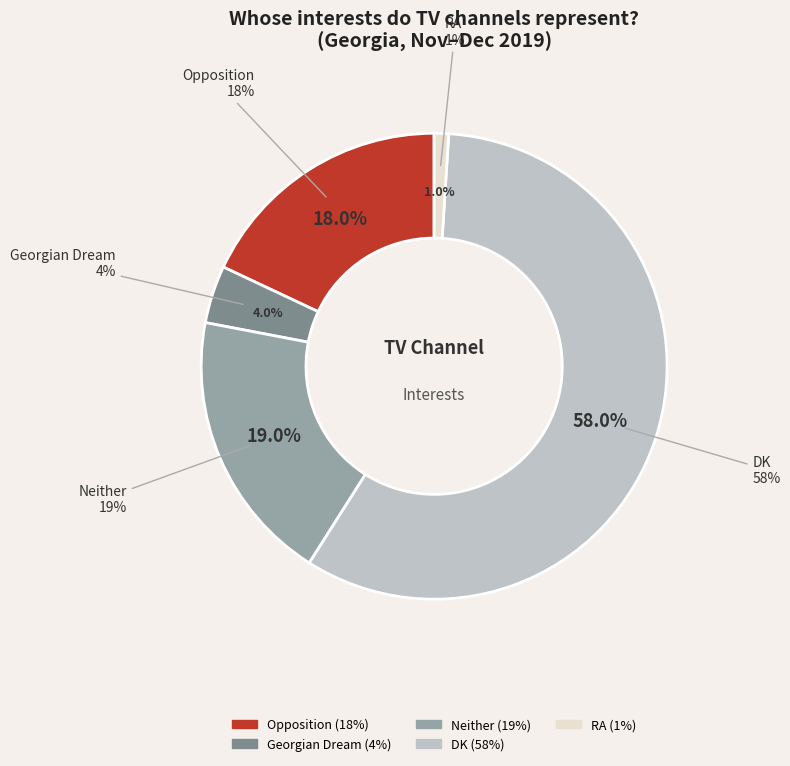

Count the number of slices in the pie.

5